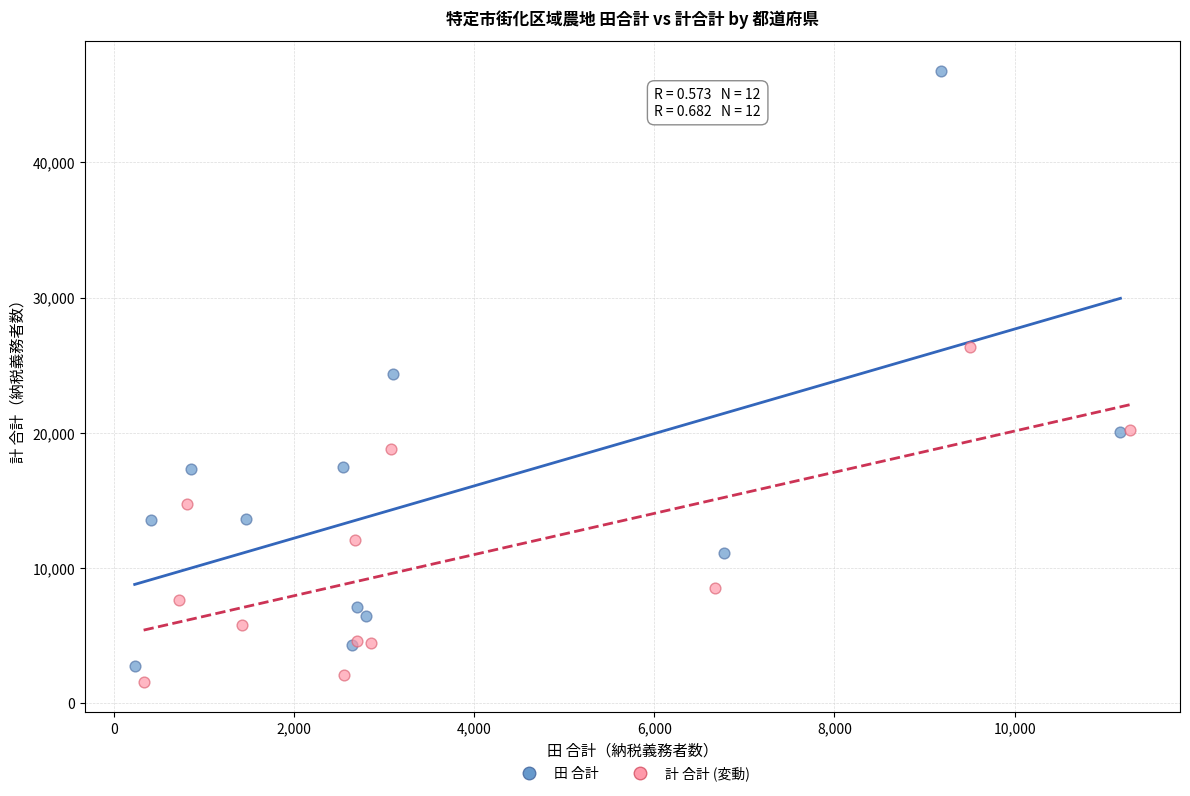

Which series has the widest spread of Y values?

田 合計